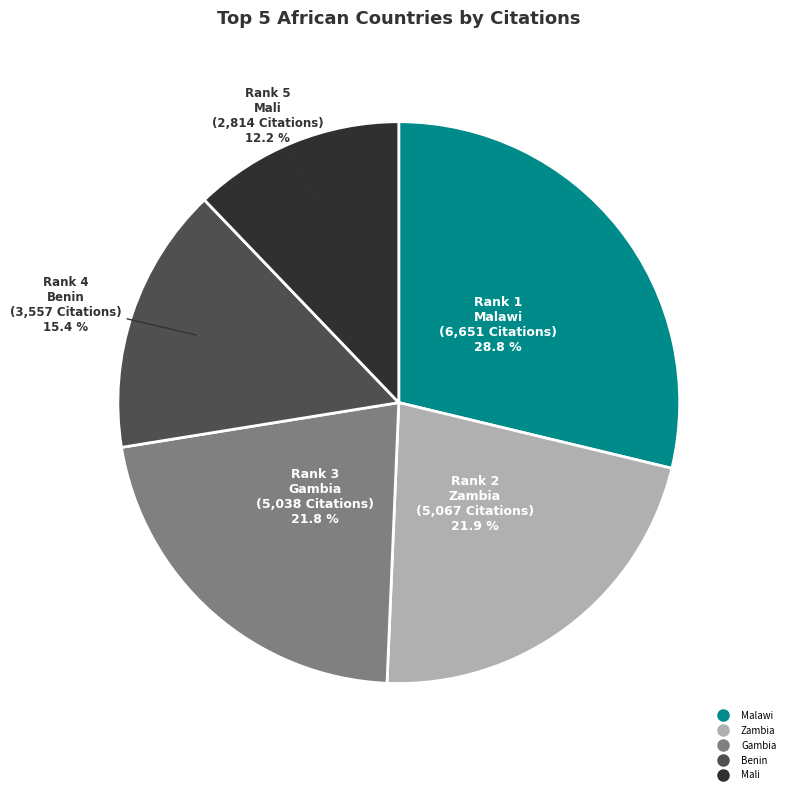

Is there a majority slice in this chart?

No